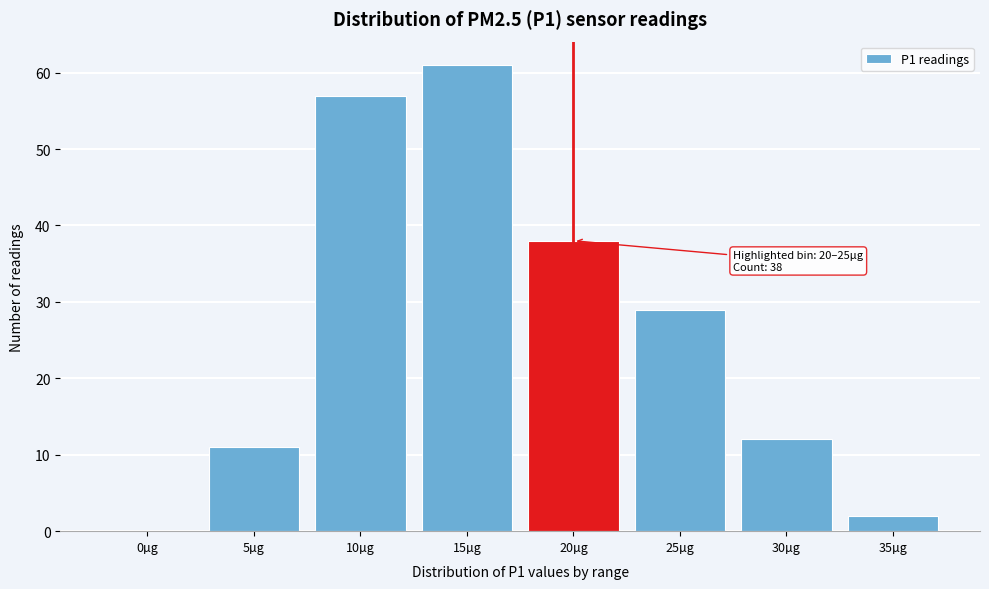

Reading left to right, list all the values displayed in this chart.

0µg=0	5µg=11	10µg=57	15µg=61	20µg=38	25µg=29	30µg=12	35µg=2